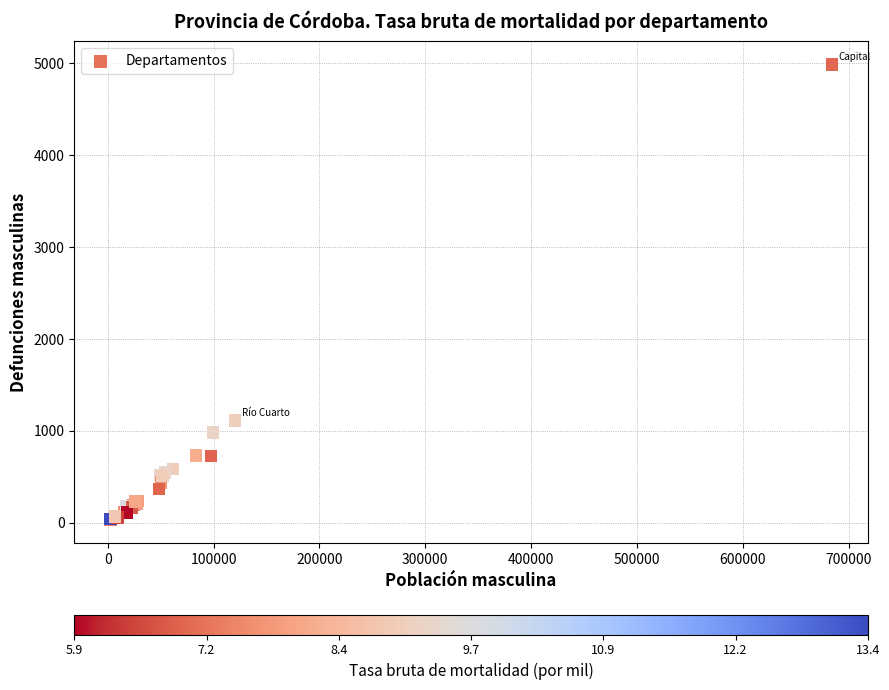

What Y value in the scatter plot is closest to 2509?

1113